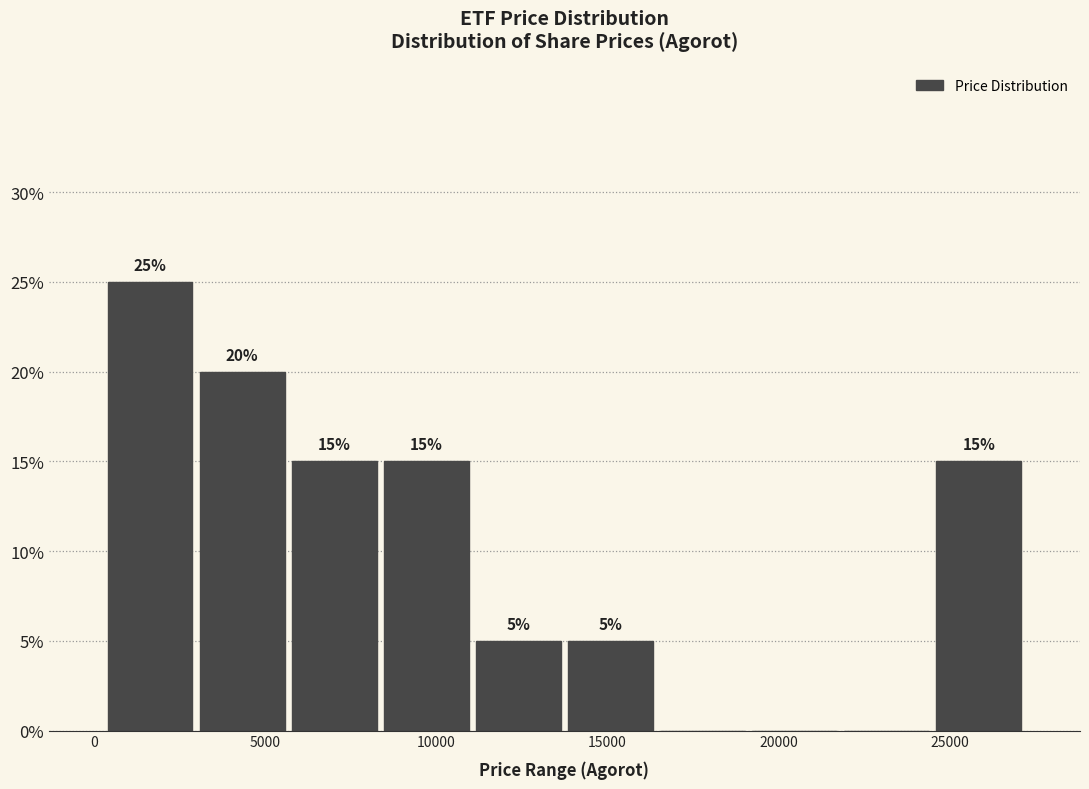

Over which range of the x-axis is the bar tallest?

500 to 3000